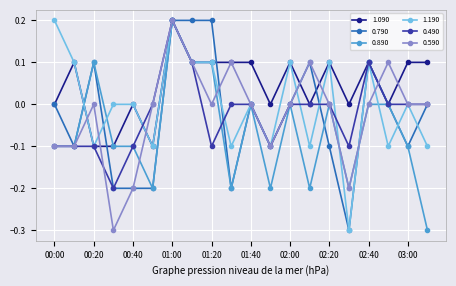

True or false: 0.890 and 0.490 cross at least once.

True